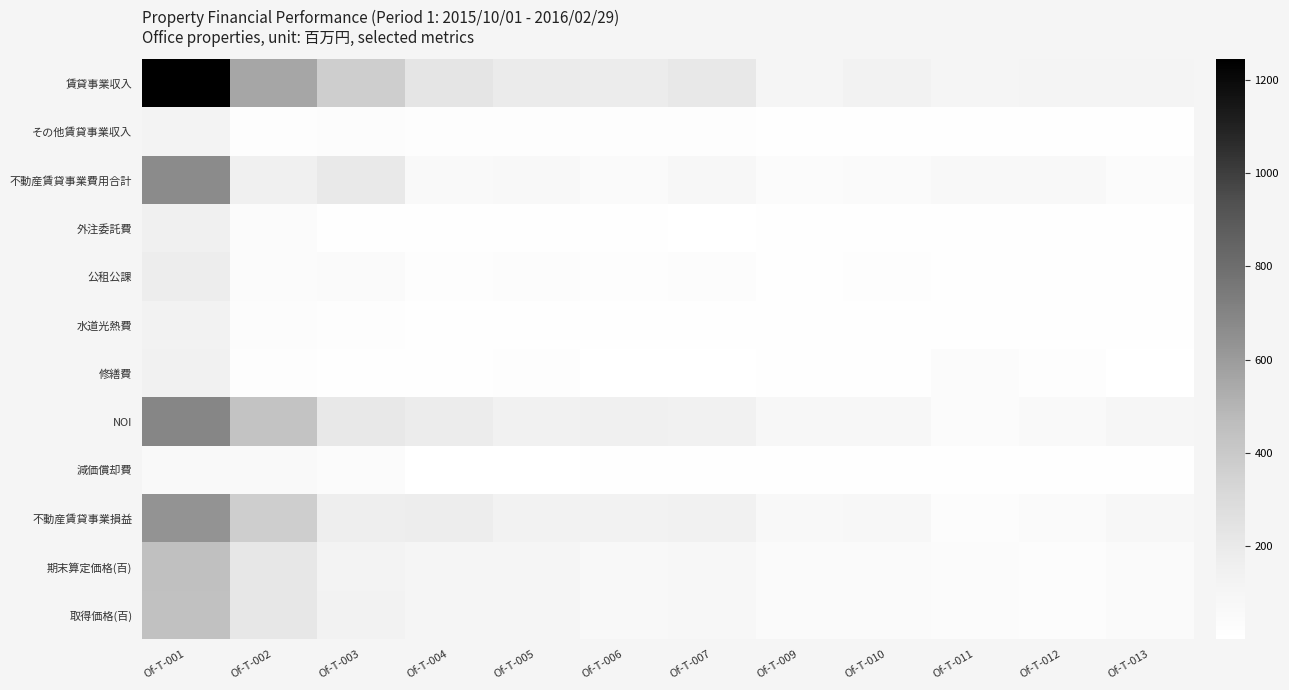

List the series in order of their peak value, highest first.

賃貸事業収入, NOI, 不動産賃貸事業費用合計, 不動産賃貸事業損益, 期末算定価格(百), 取得価格(百), 公租公課, 外注委託費, 修繕費, 水道光熱費, その他賃貸事業収入, 減価償却費